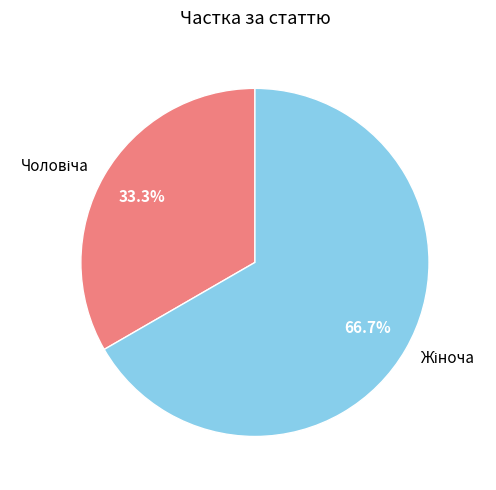

Does any single category account for the majority?

Yes